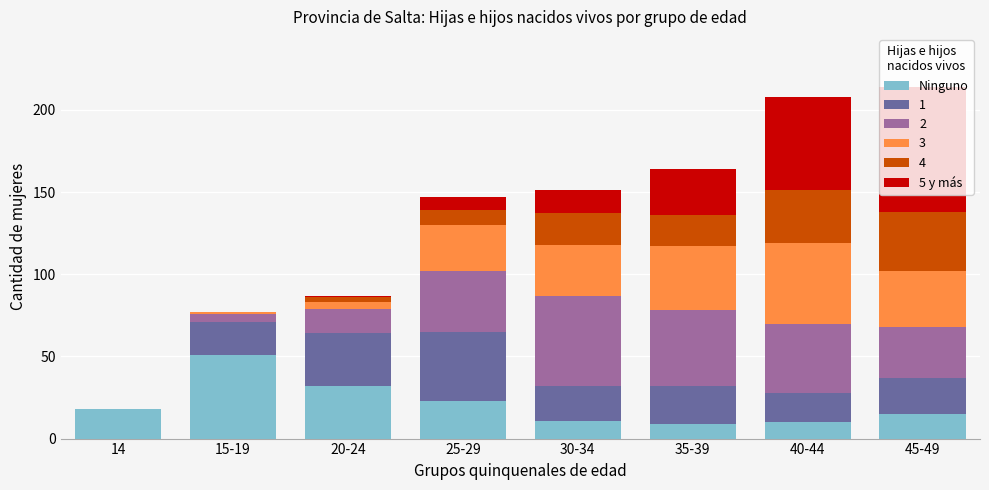

What are all the series names shown in the legend?

Ninguno, 1, 2, 3, 4, 5 y más